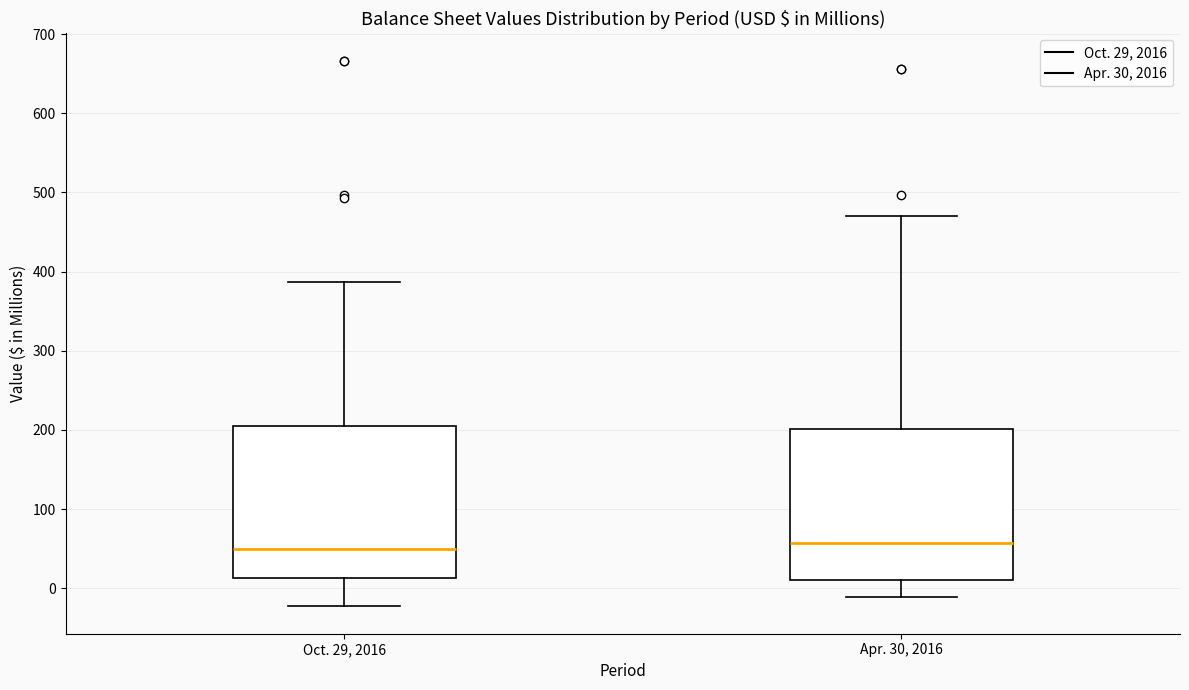

Reading left to right, transcribe this box plot: for each box, give where its median line is, the range the box spans, and where its two whiskers end, as read against the y-axis. The values are not printed on the chart, so give them approximately, as read against the axis.

Oct. 29, 2016: median 50, box 10 to 200, whiskers -20 to 390
Apr. 30, 2016: median 60, box 10 to 200, whiskers -10 to 470